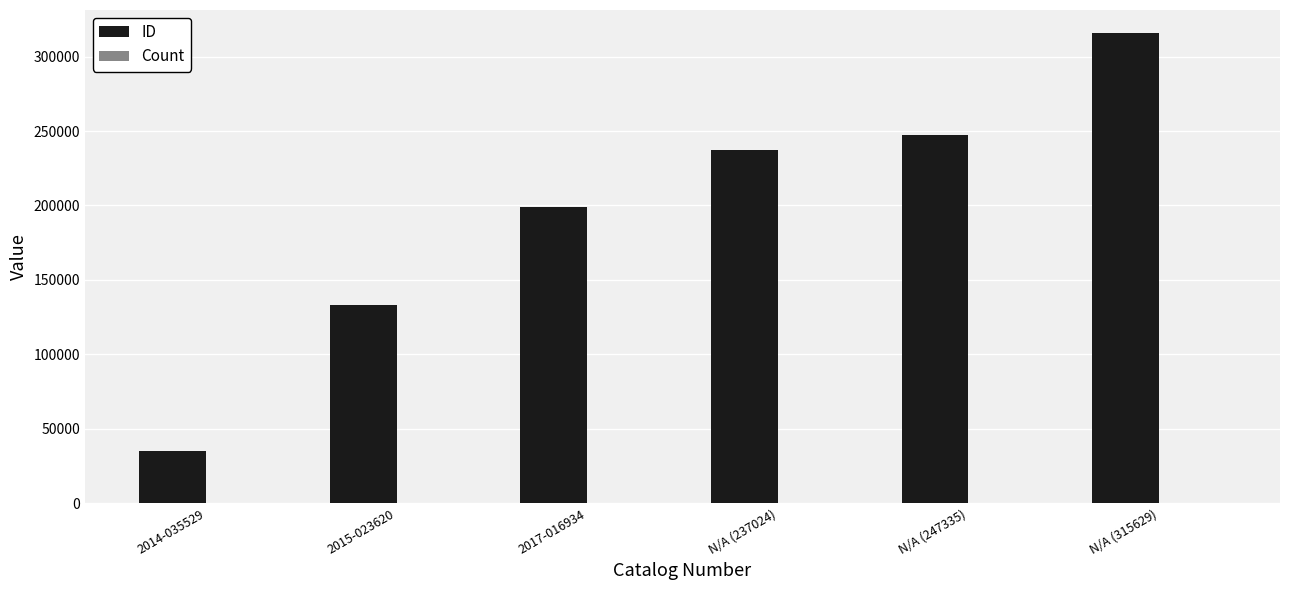

At which category does the chart reach its peak across all series?

N/A (315629)